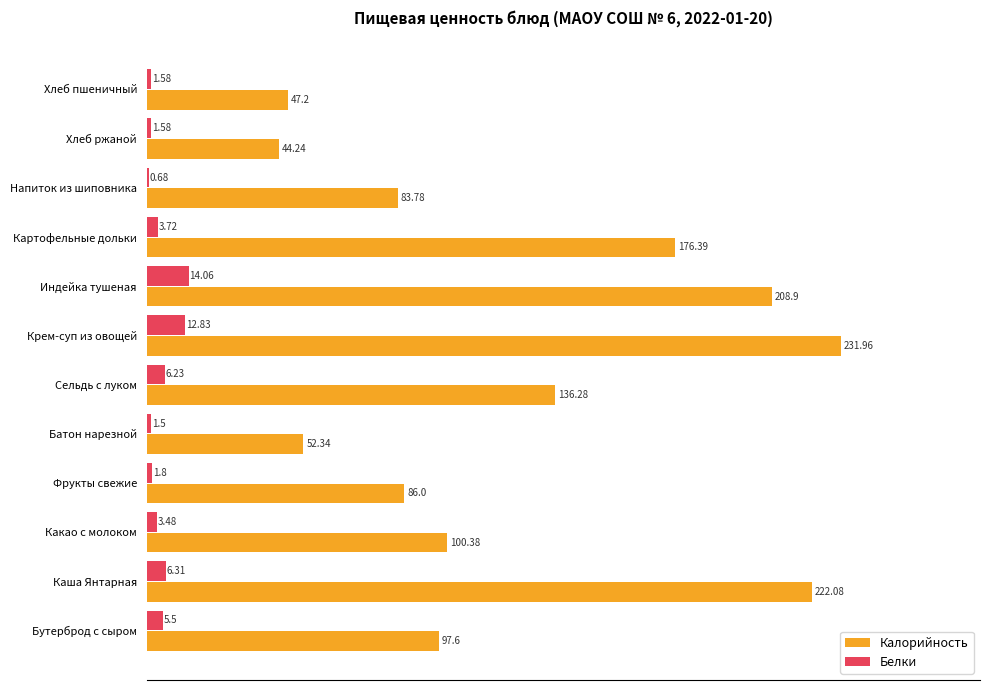

Which label corresponds to the largest value in the chart?

Крем-суп из овощей